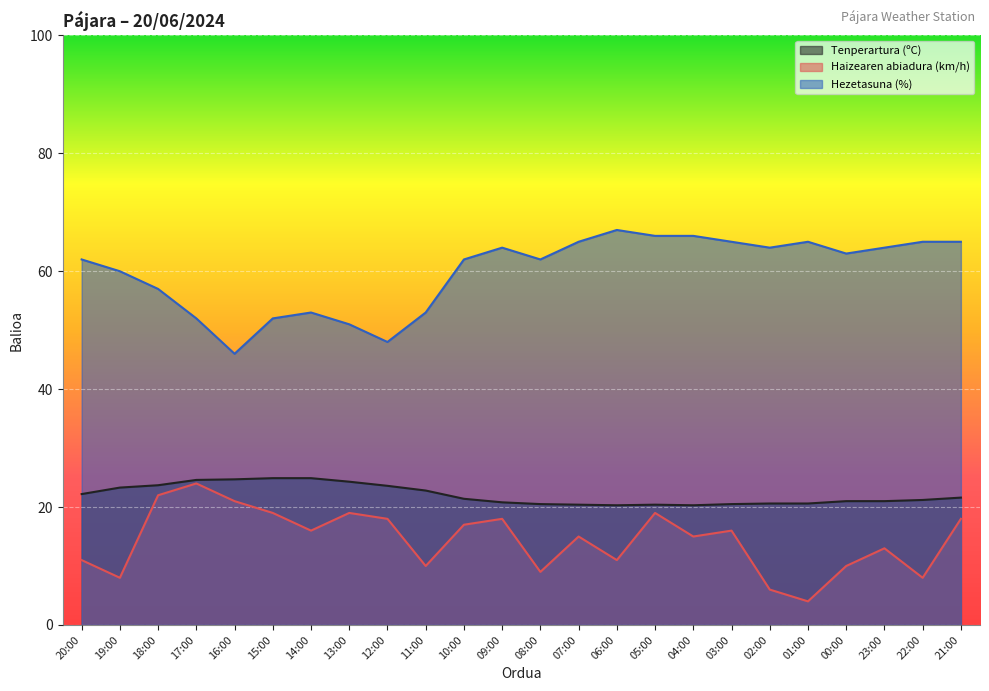

Which series has the largest total across all categories?

Hezetasuna (%)